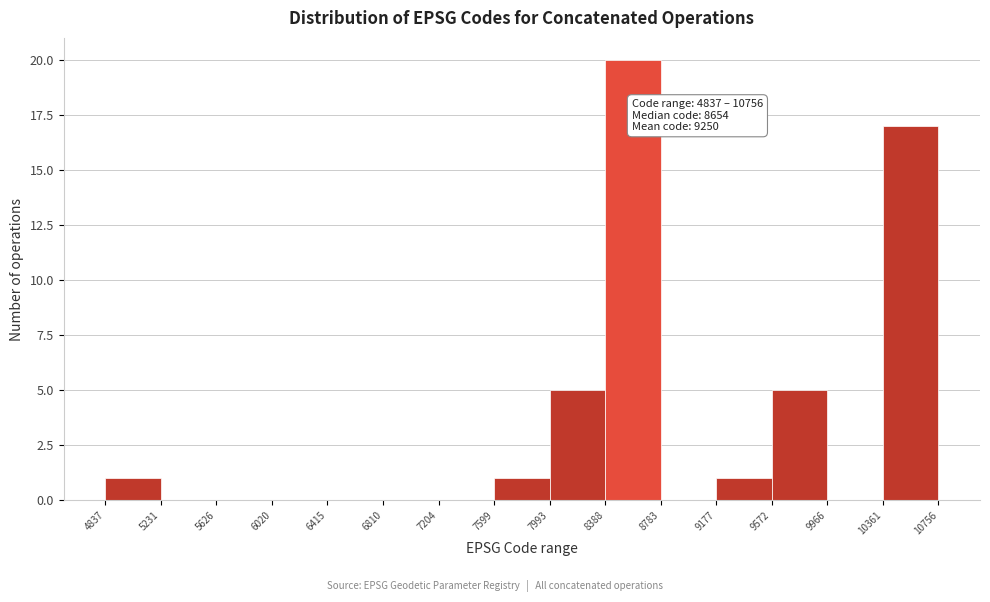

Which range on the x-axis has the tallest bar?

8388 to 8783